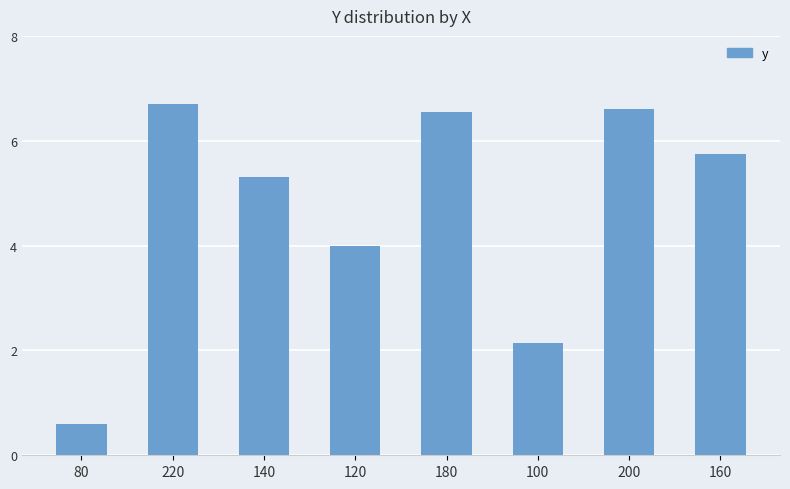

Between 80 and 220, which is larger?

220